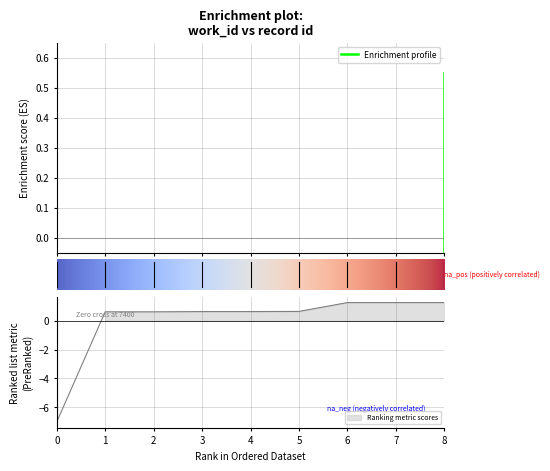

How many series are shown in this chart?

1